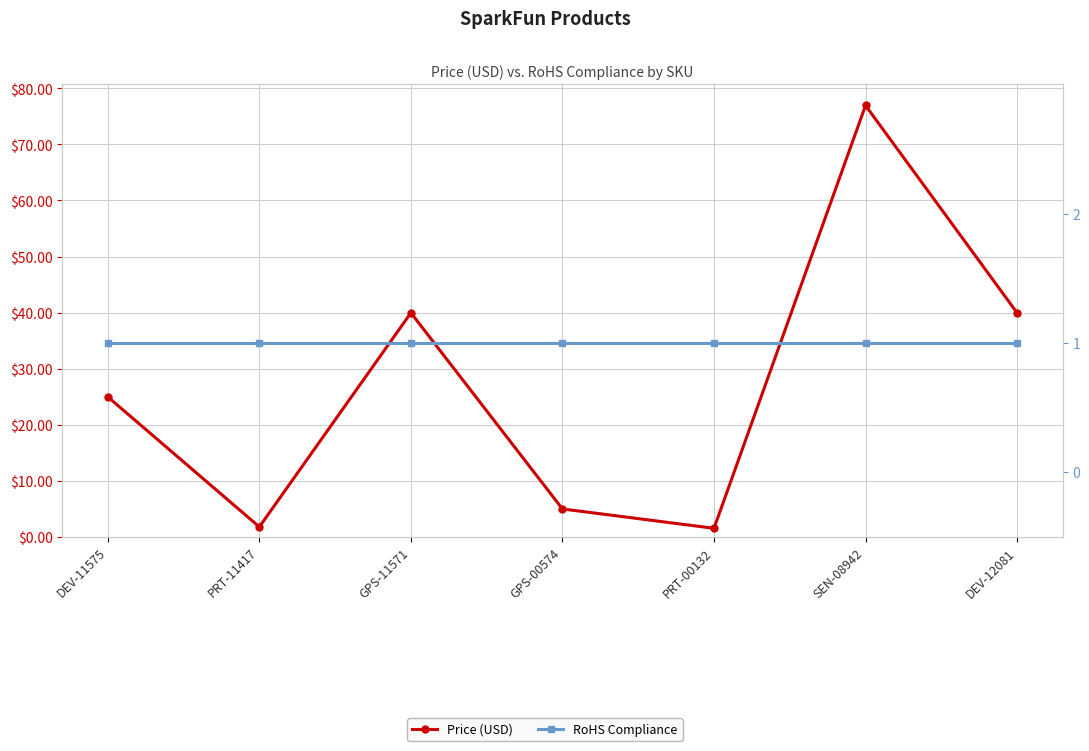

What is the sum of the Price (USD) values at PRT-00132 and SEN-08942?

78.5